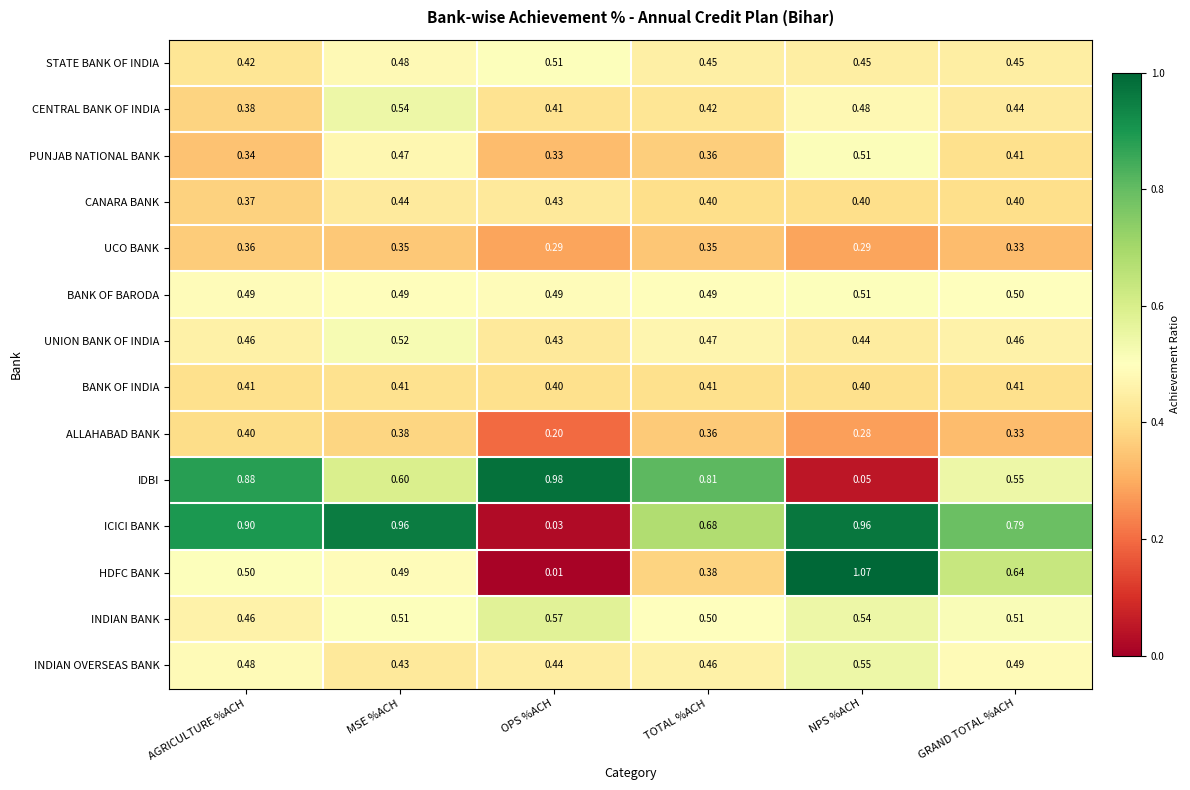

Where is UNION BANK OF INDIA nearest to the value 0?

OPS %ACH